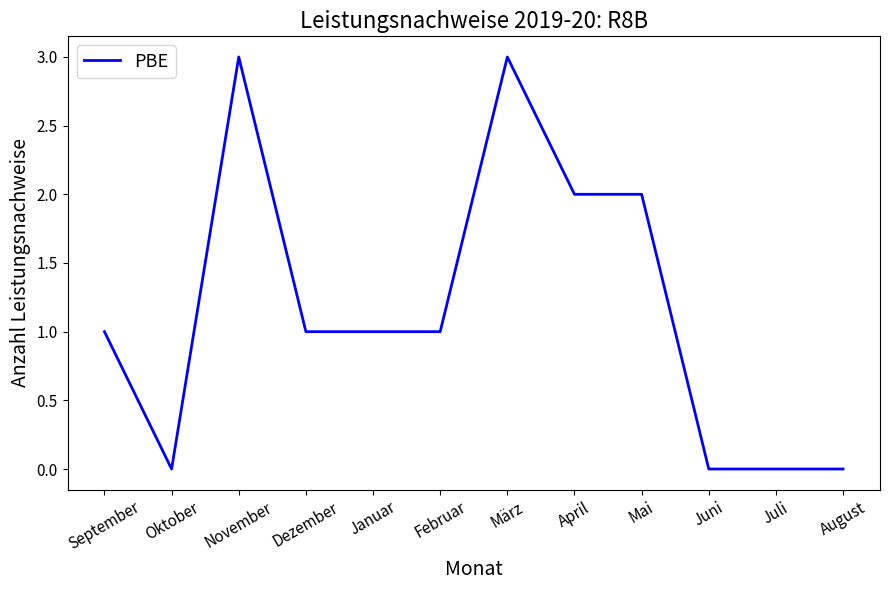

Is it true that the value at Dezember is 2?

False